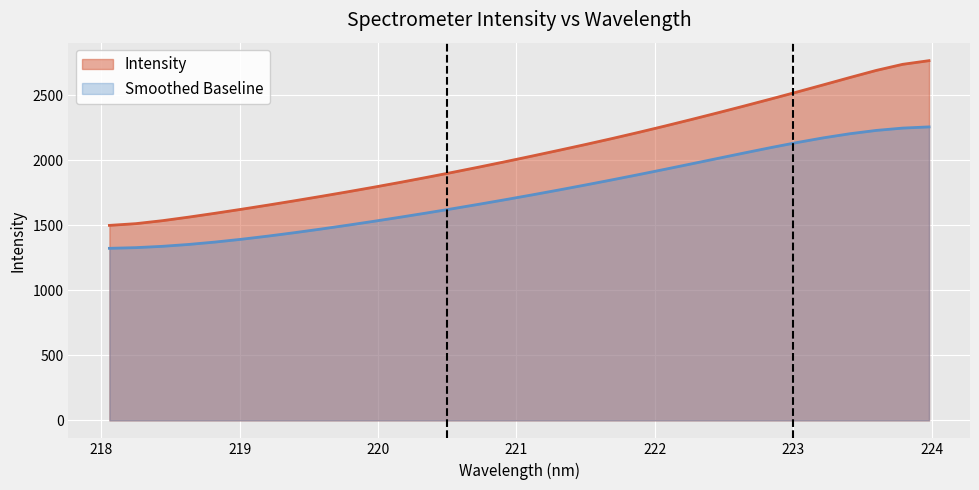

At which category does the chart reach its peak across all series?

223.9802